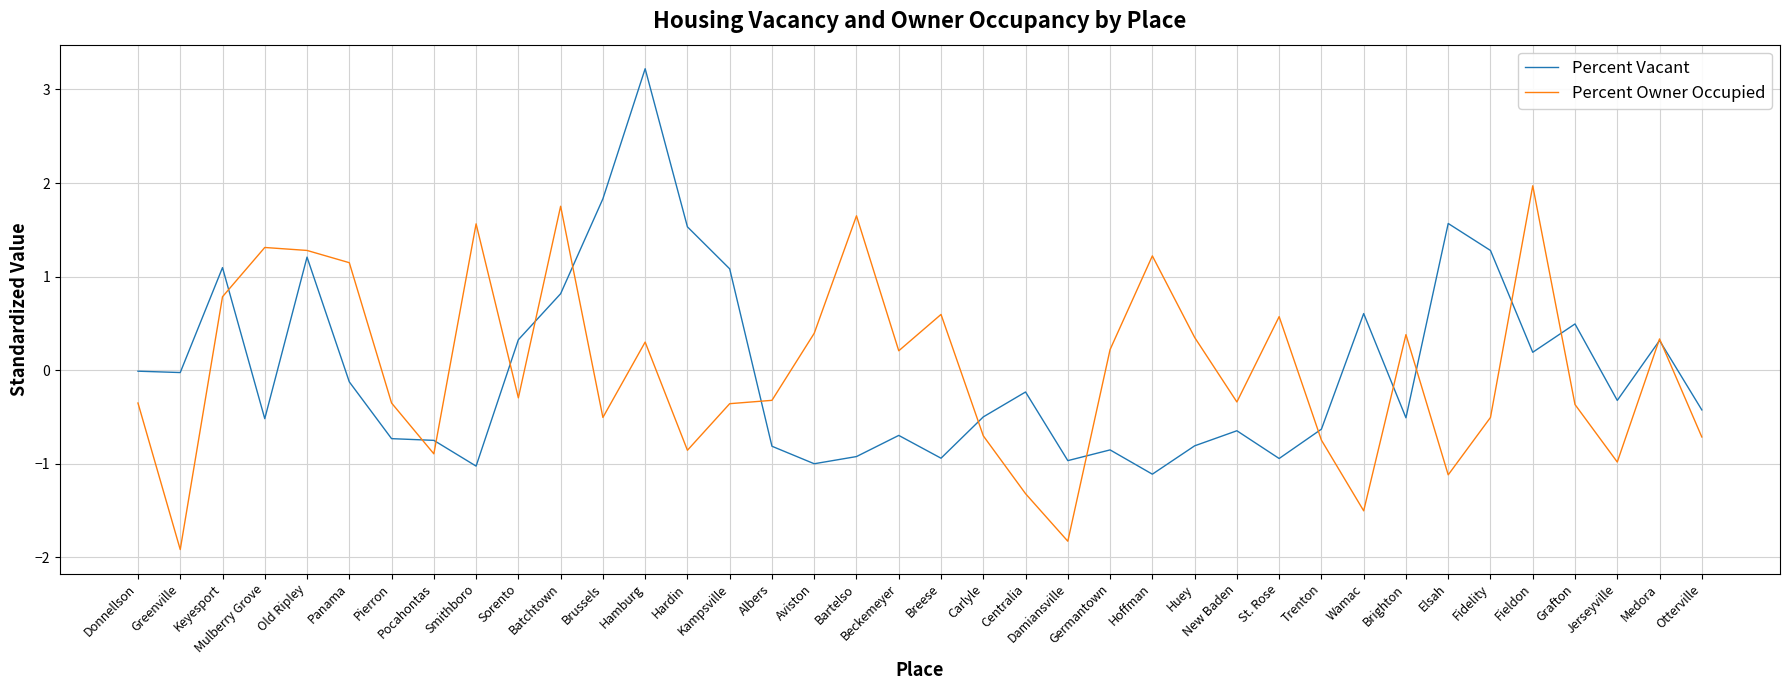

What value does the Percent Owner Occupied series have at St. Rose?

0.6